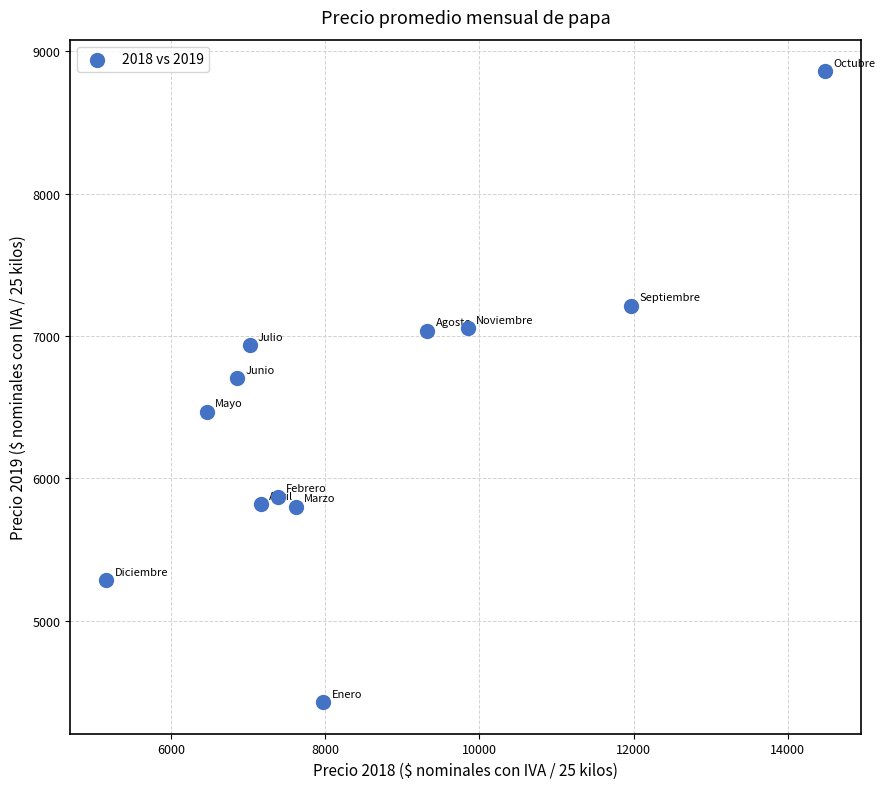

What Y value in the scatter plot is closest to 6643?

6703.6